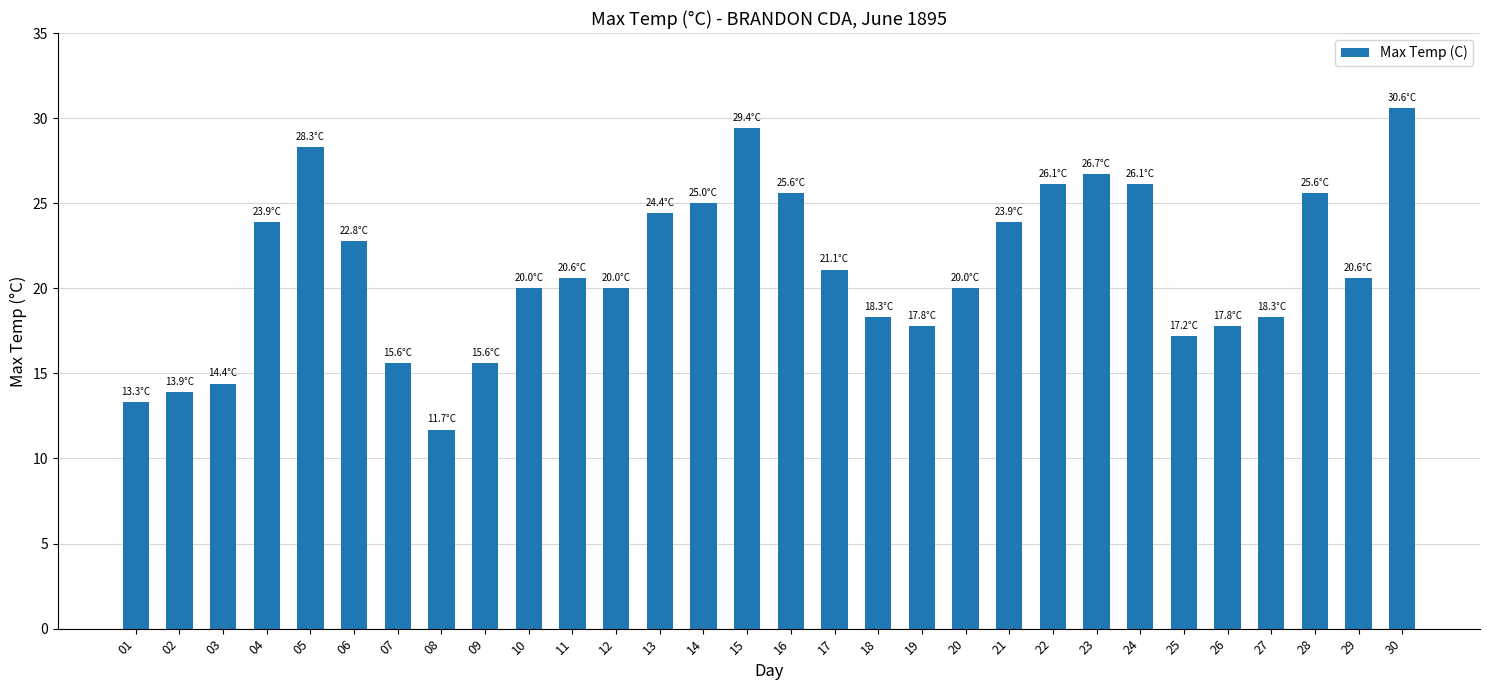

What is the maximum value shown in the chart?

30.6